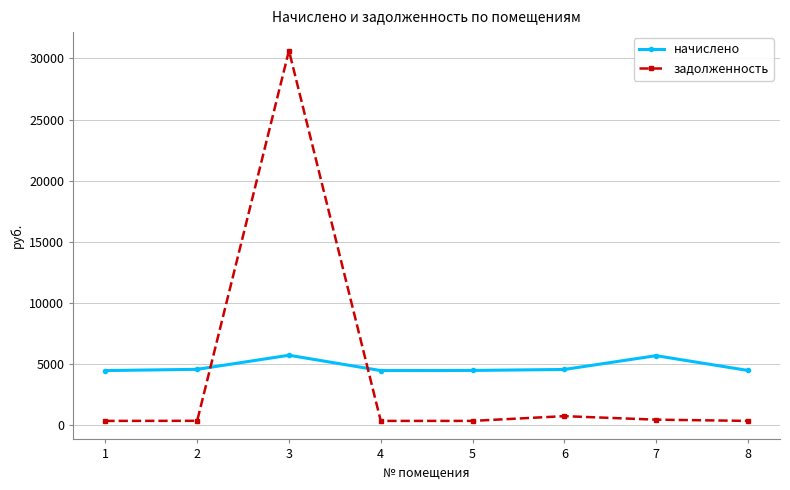

Which series has the largest range (max minus min)?

задолженность